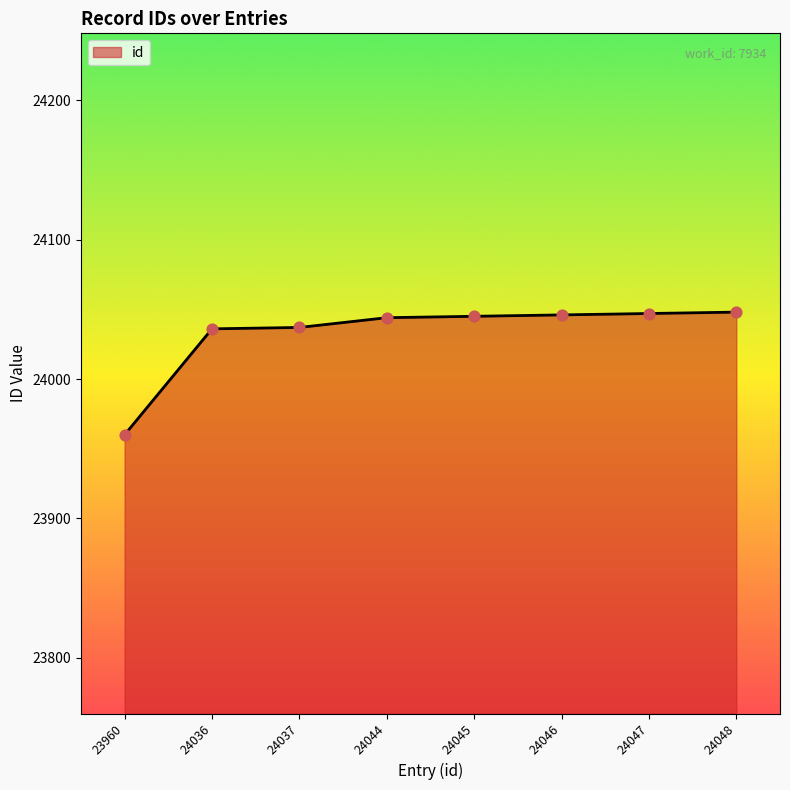

Approximately how many times larger is the value at 24037 compared to 23960?

1.0